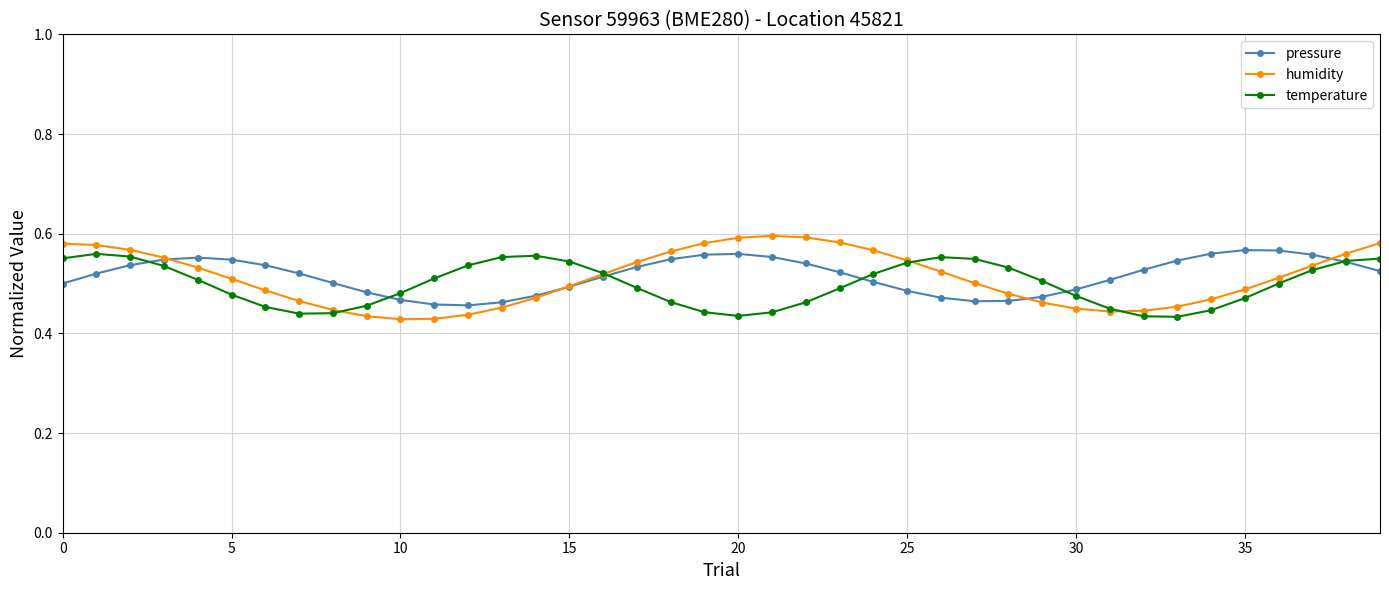

Does the chart display data point markers on the line(s)?

Yes